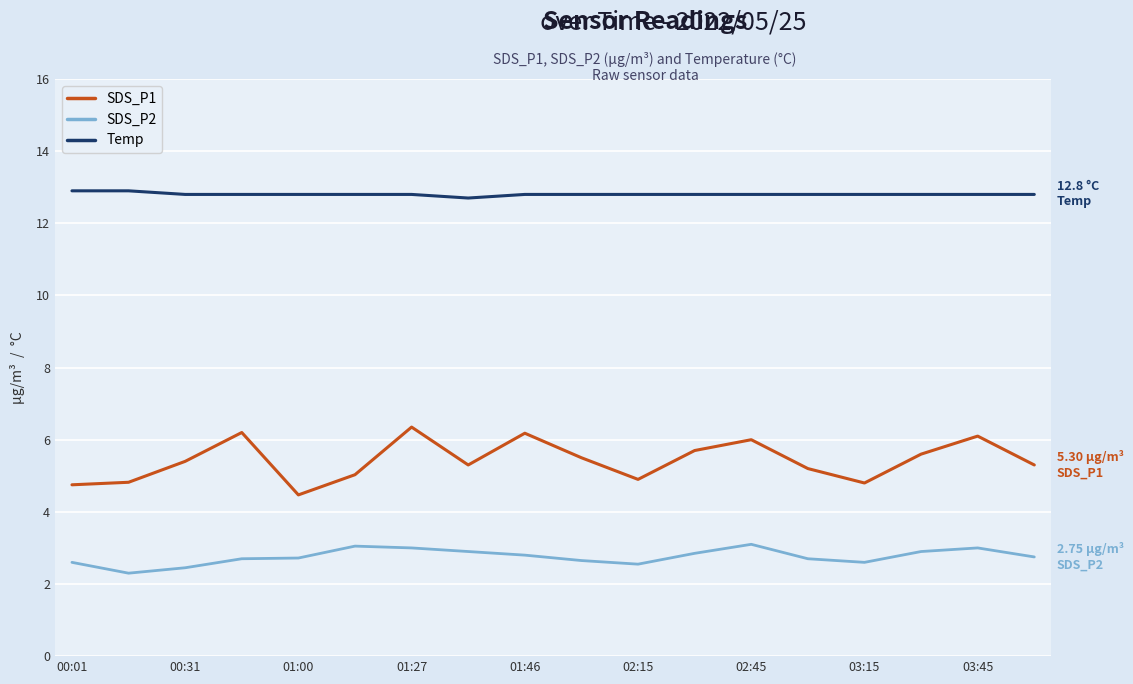

List the series in order of their overall mean, lowest first.

SDS_P2, SDS_P1, Temp